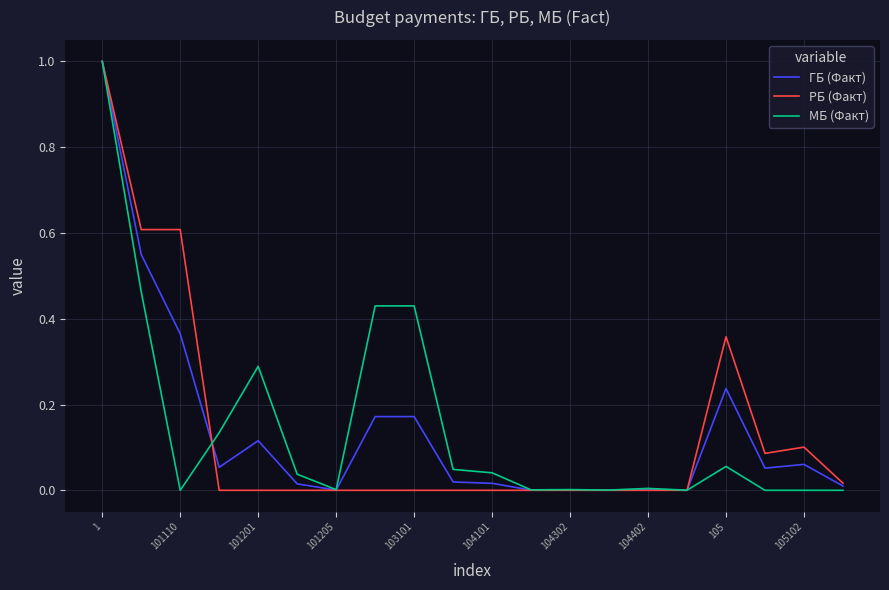

How many categories are shown in the chart?

20